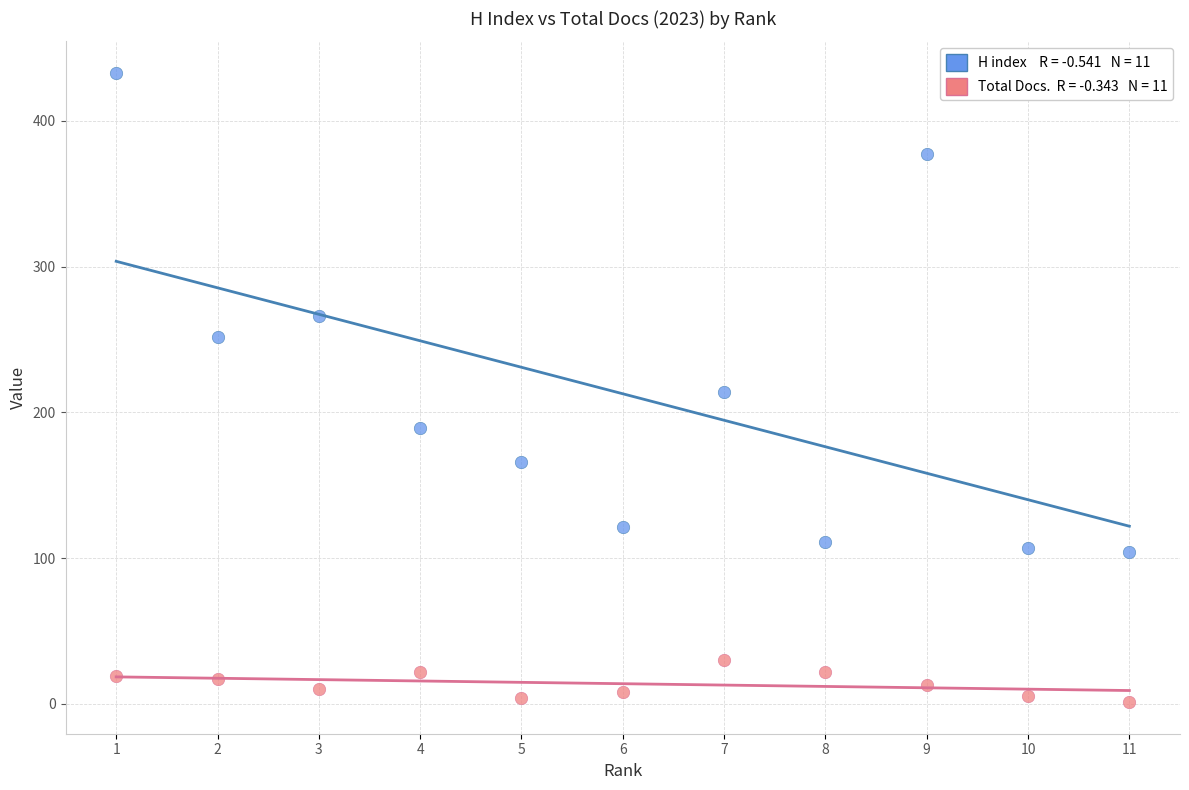

Across all data points, what is the range of X values (max minus min)?

10